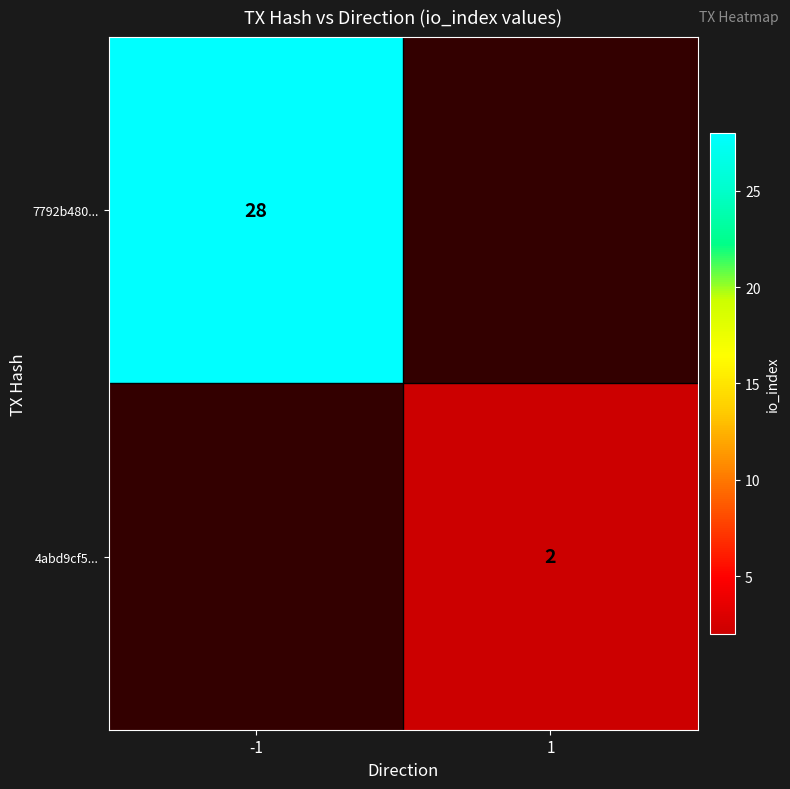

True or false: 7792b480... has a value of 28 at -1.

True